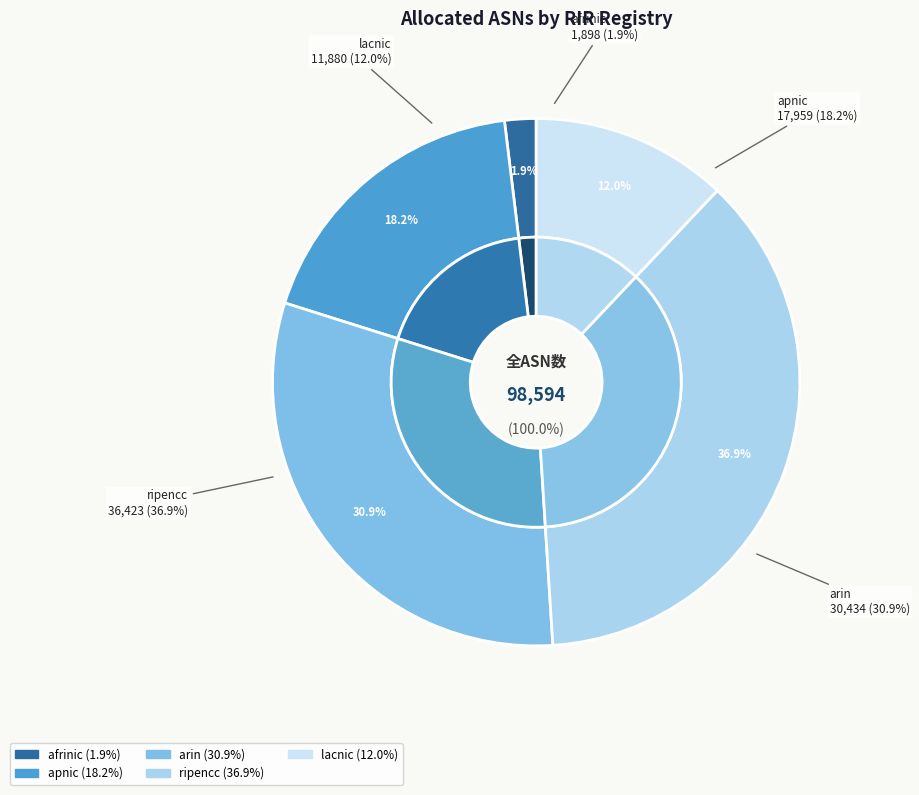

Is it true that arin is 22% of the pie?

False